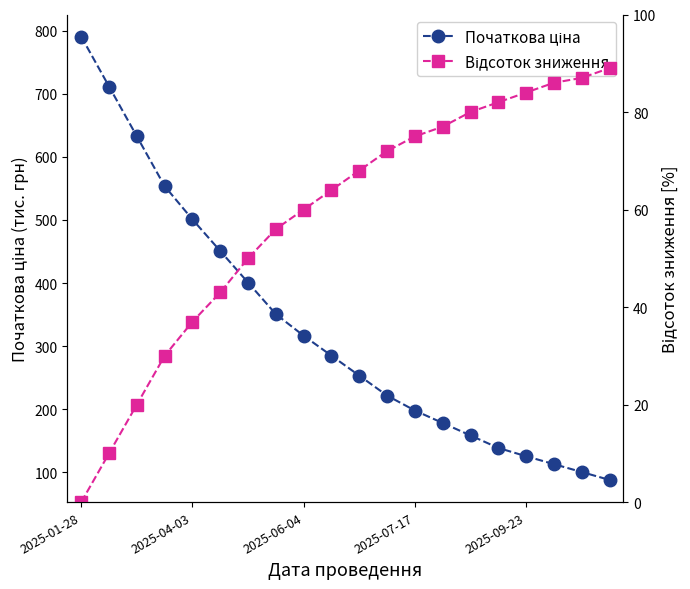

Which category has the highest value in the Початкова ціна series?

2025-01-28